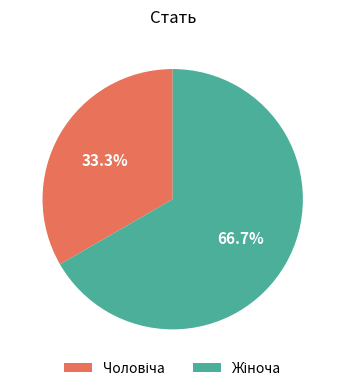

Is there a majority slice in this chart?

Yes